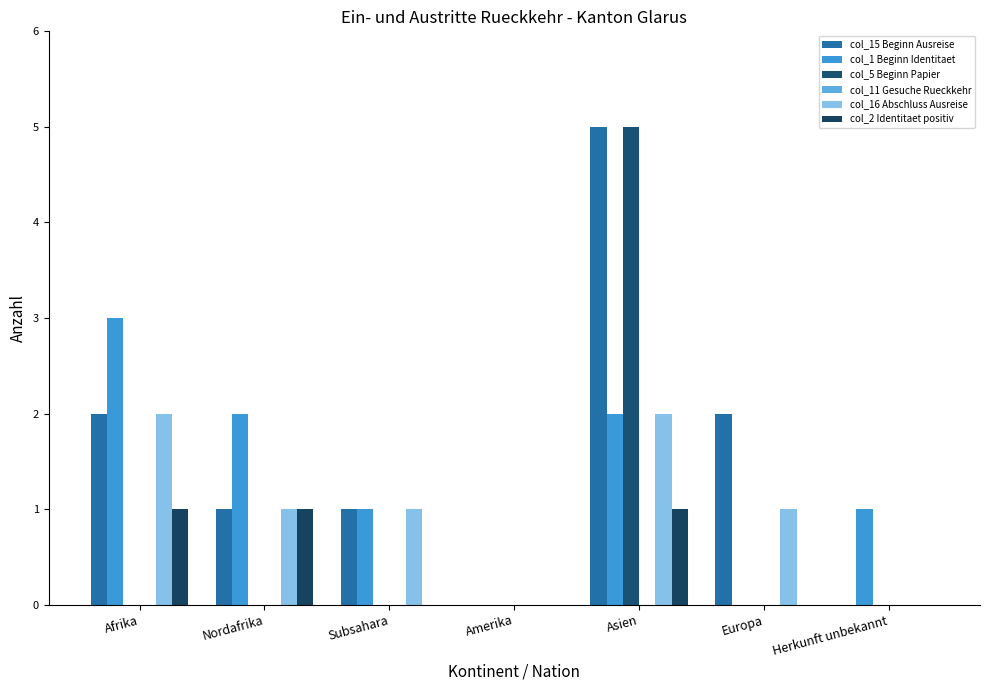

What is the difference between the maximum and second lowest values in the col_1 Beginn Identitaet series?

3